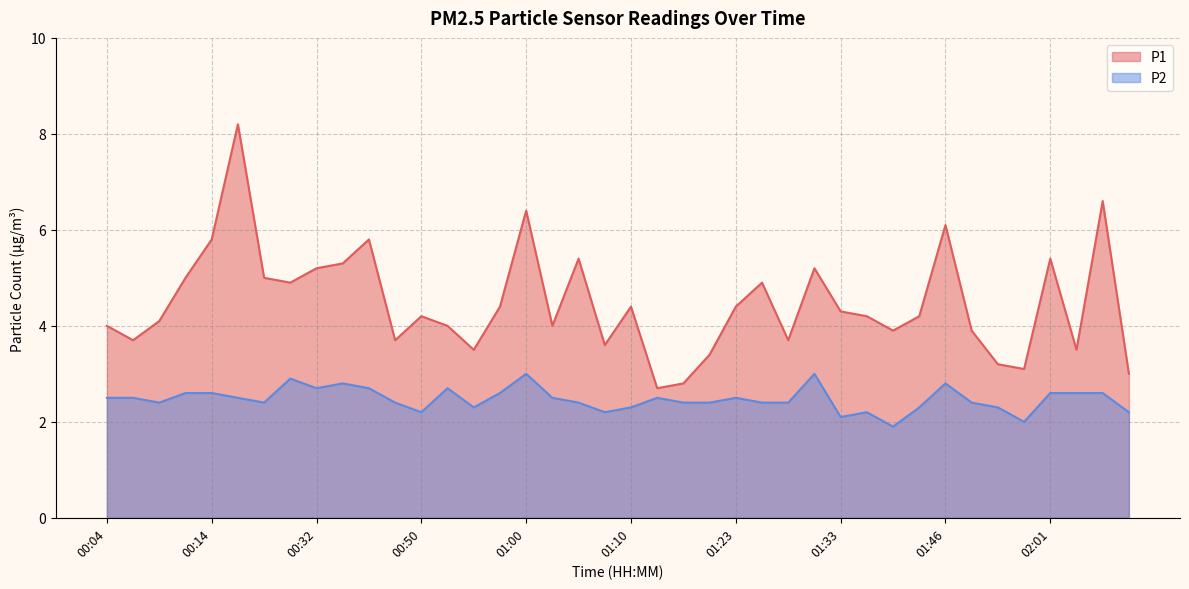

Rank the series by their average value, from lowest to highest.

P2, P1